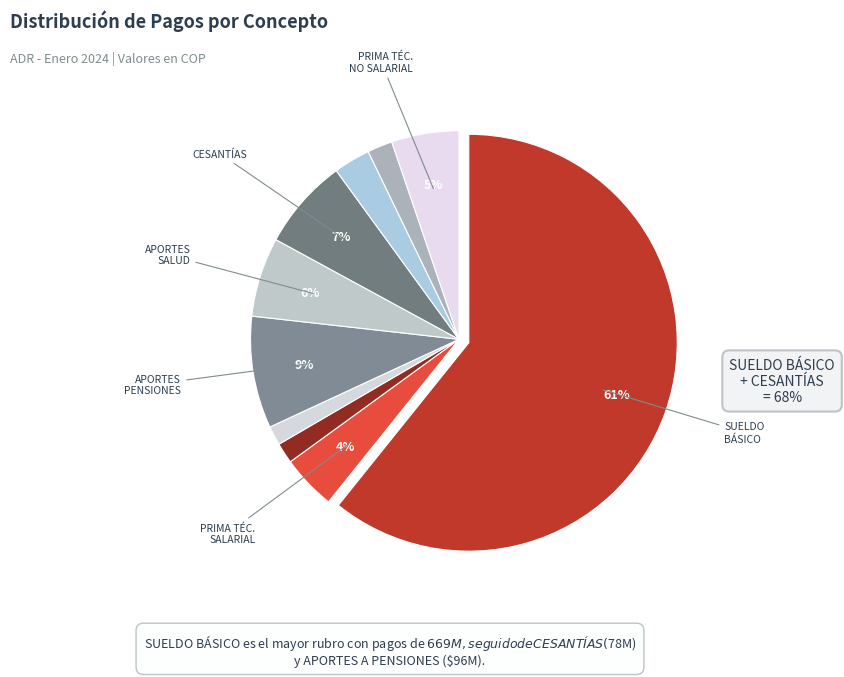

What is the smallest slice in the pie chart?

PRIMA DE VACACIONES